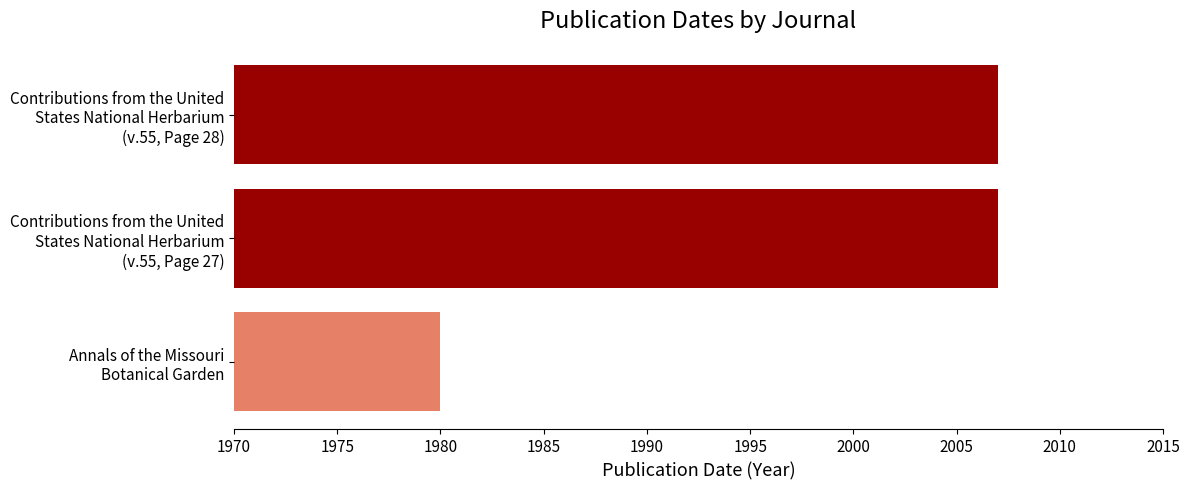

What is the smallest value displayed?

1980